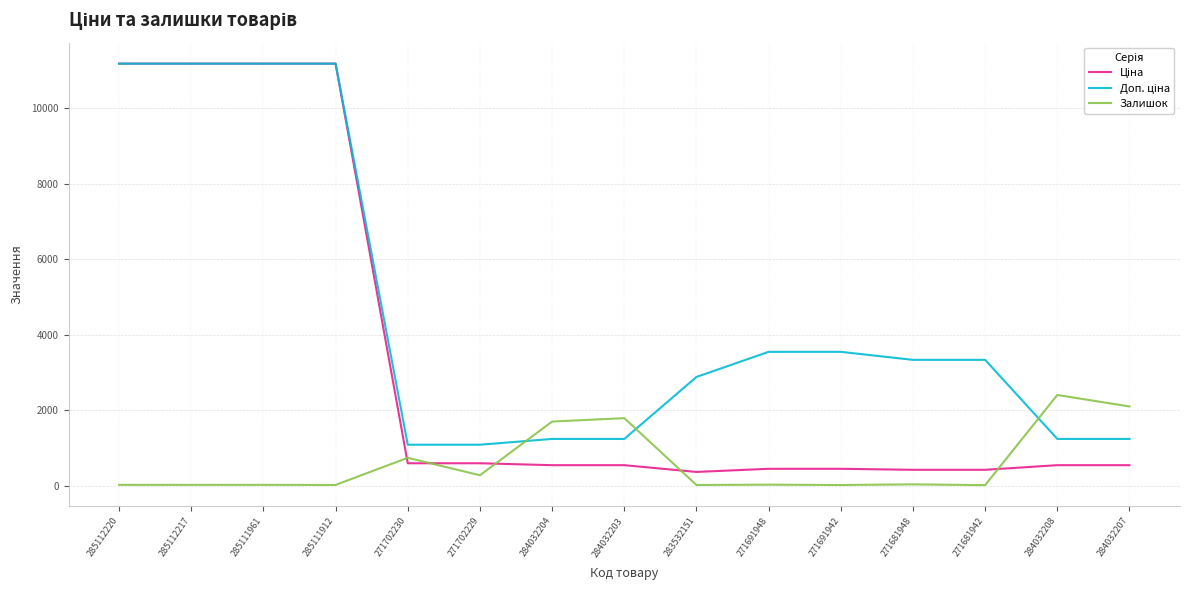

What is the spread (max minus min) of values at 284032207?

1557.0